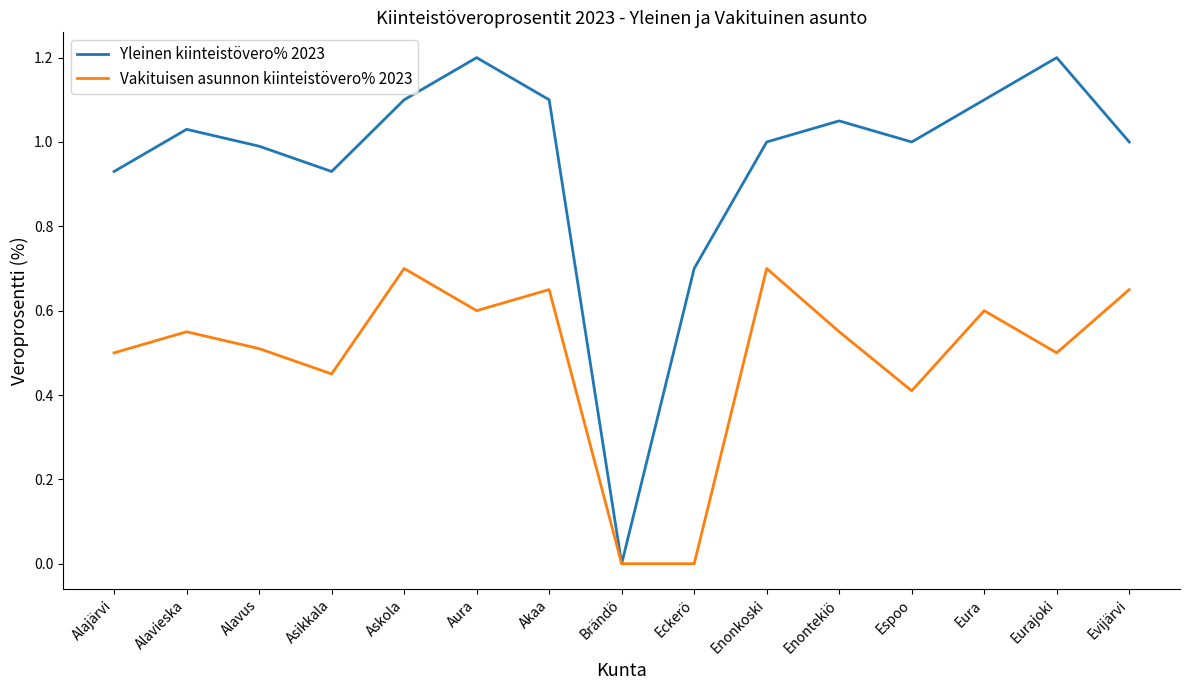

What position from the right is Enontekiö?

5